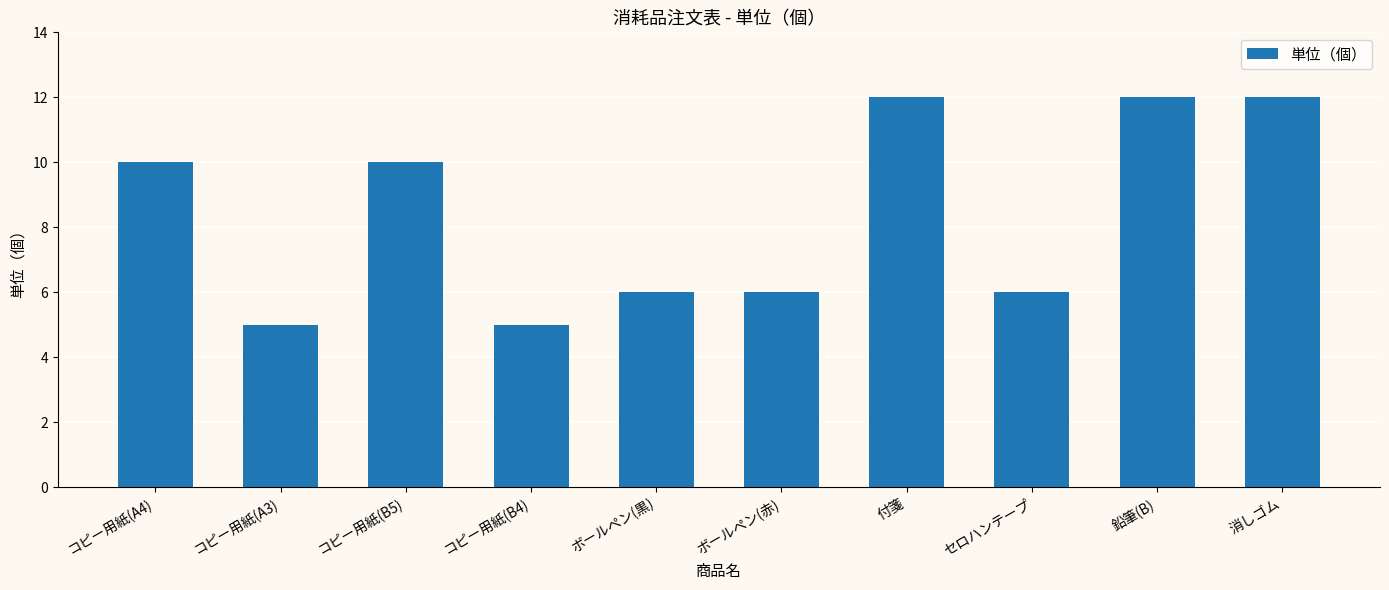

How many values are below 10?

5